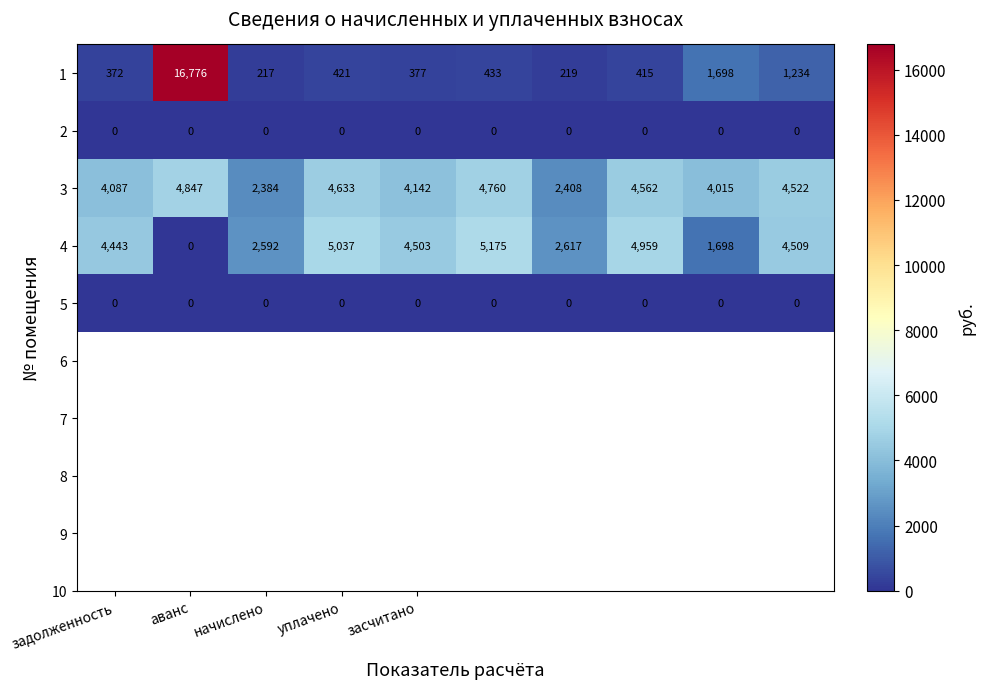

Count the number of categories in the chart.

10